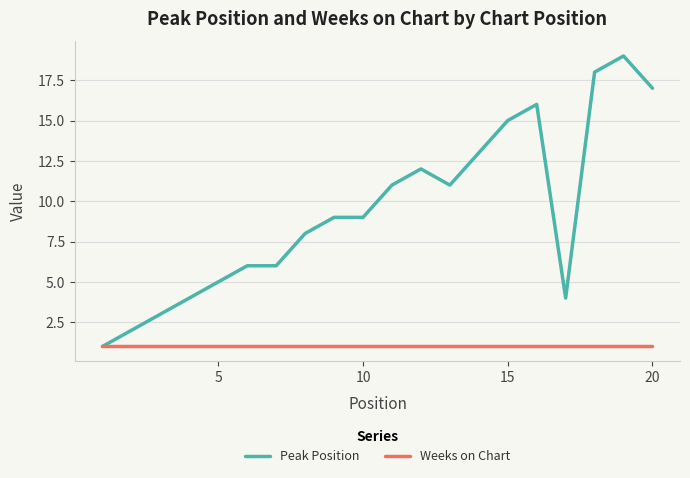

Rank the series by their maximum value, from highest to lowest.

Peak Position, Weeks on Chart